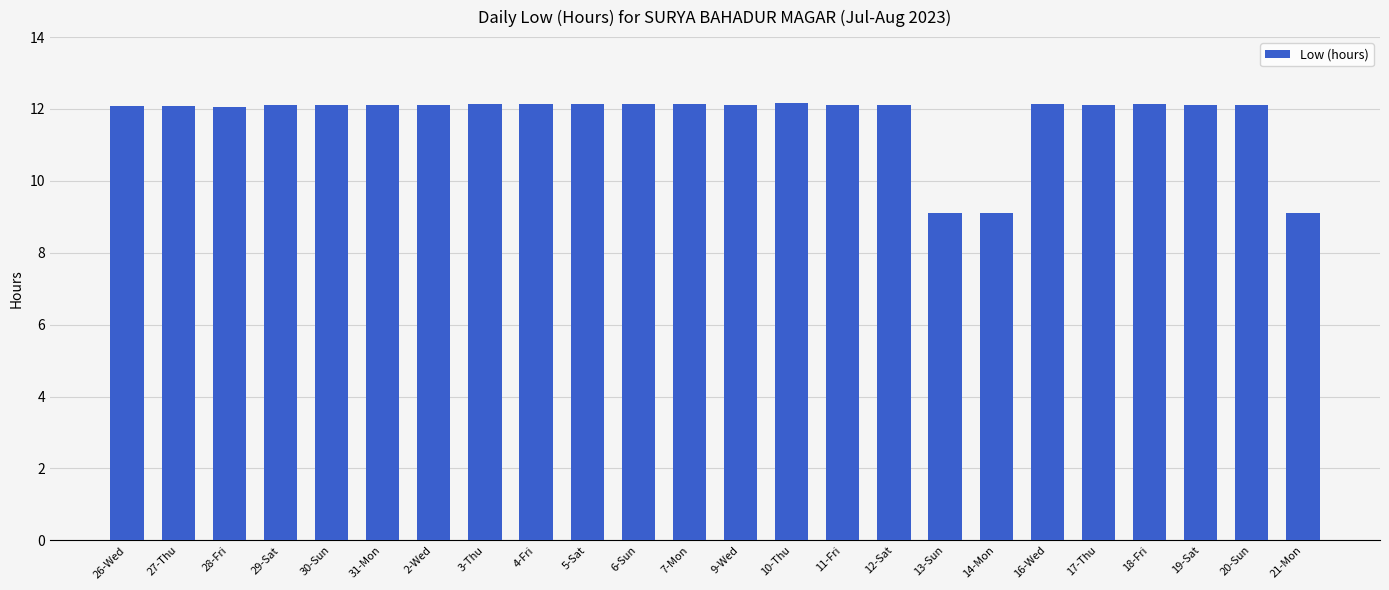

What is the ratio of the value at 14-Mon to the value at 30-Sun?

0.8